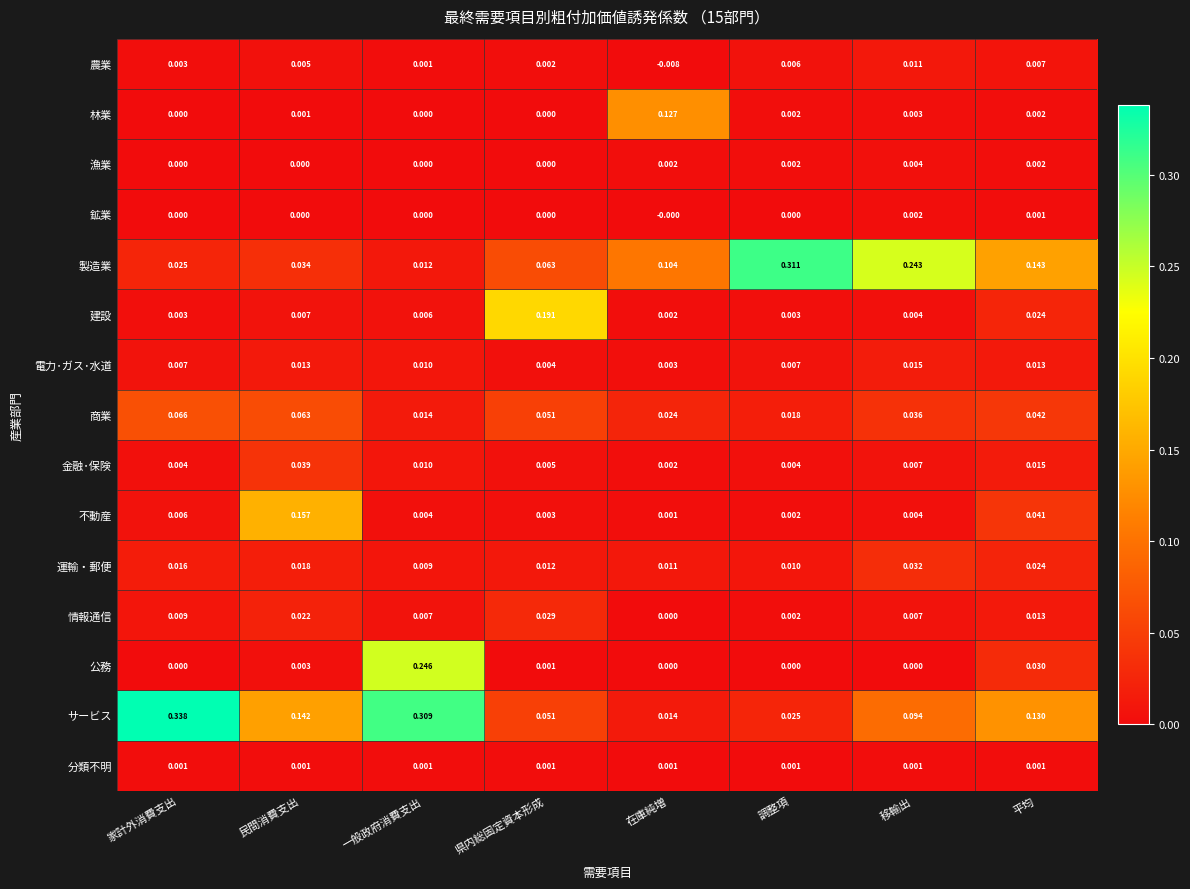

Rank the series by their maximum value, from lowest to highest.

分類不明, 鉱業, 漁業, 農業, 電力･ガス･水道, 情報通信, 運輸・郵便, 金融･保険, 商業, 林業, 不動産, 建設, 公務, 製造業, サービス